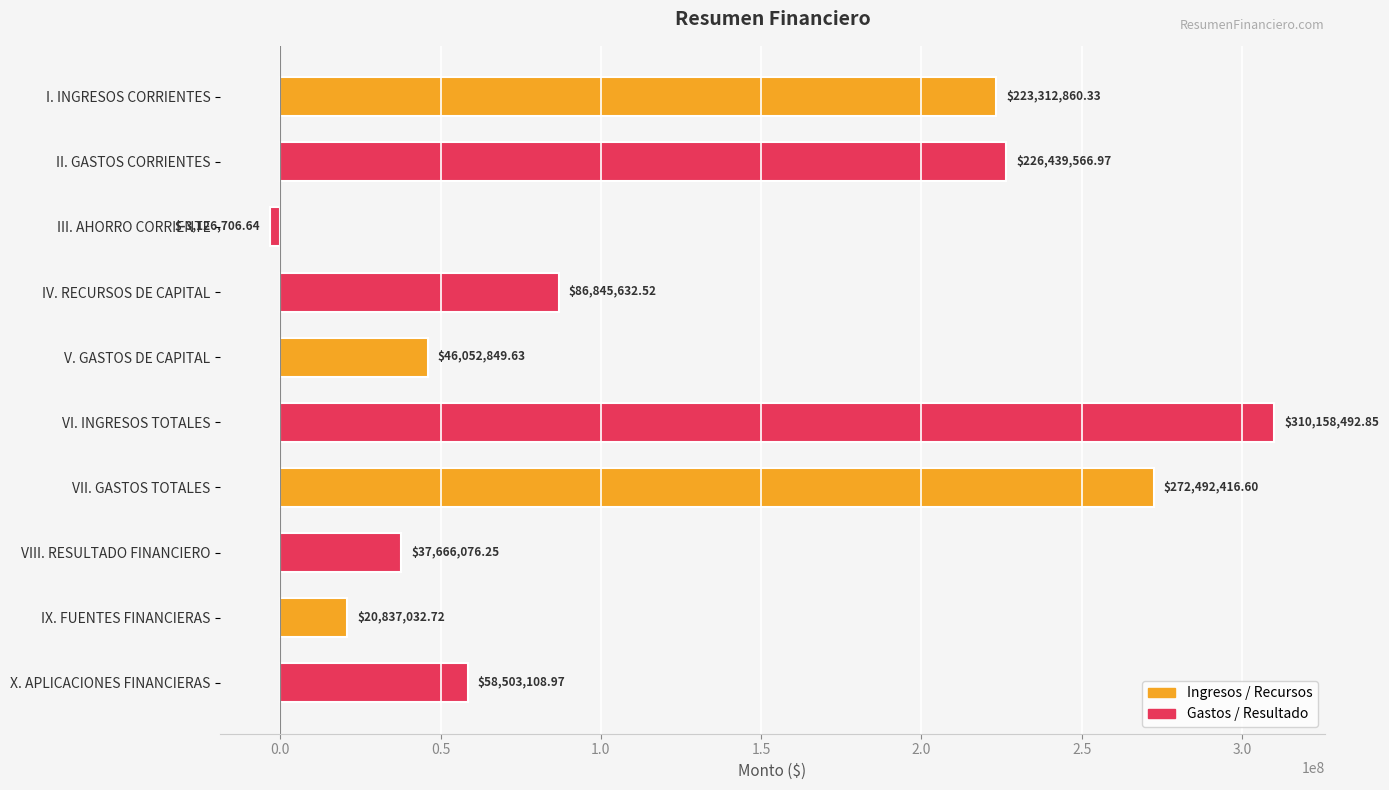

What is the difference between the second highest and second lowest values?

251655383.9